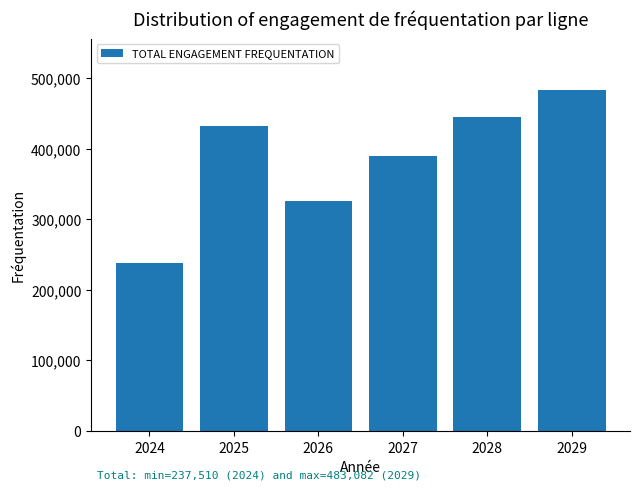

Reading right to left, what are all the values shown in this chart?

483082.5	444019.6	389956.1	326226.3	431507.5	237510.0